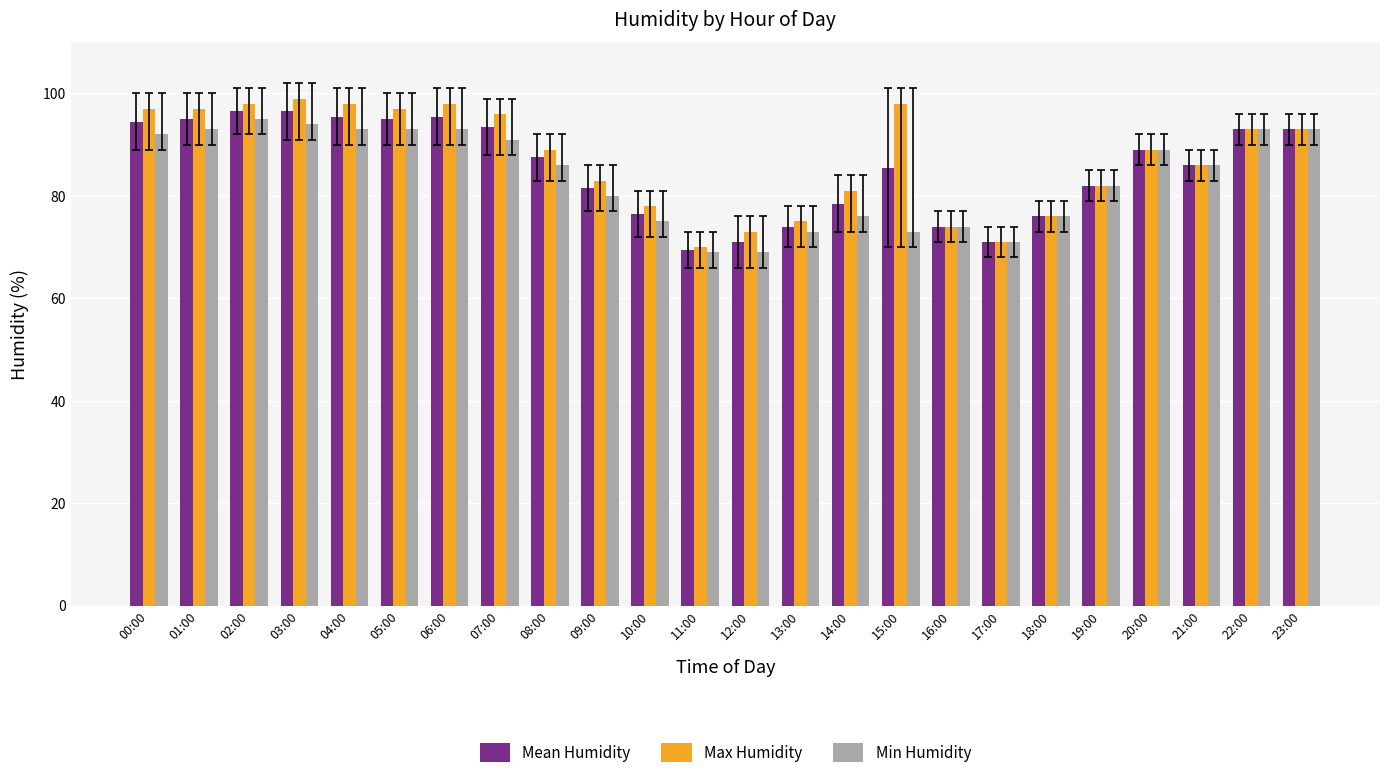

What is the minimum value shown in the chart?

69.0